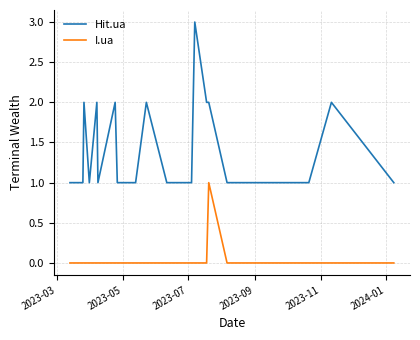

Which series has the widest spread of values?

Hit.ua